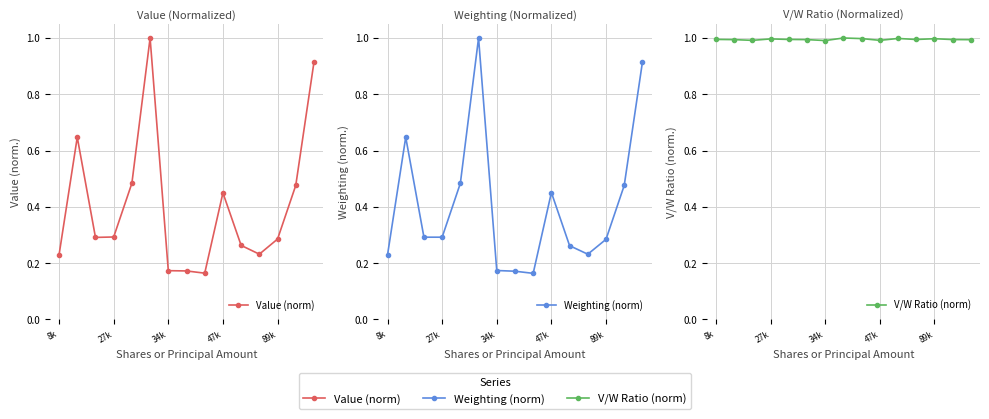

What value does the V/W Ratio (norm) series have at 89k?

1.0